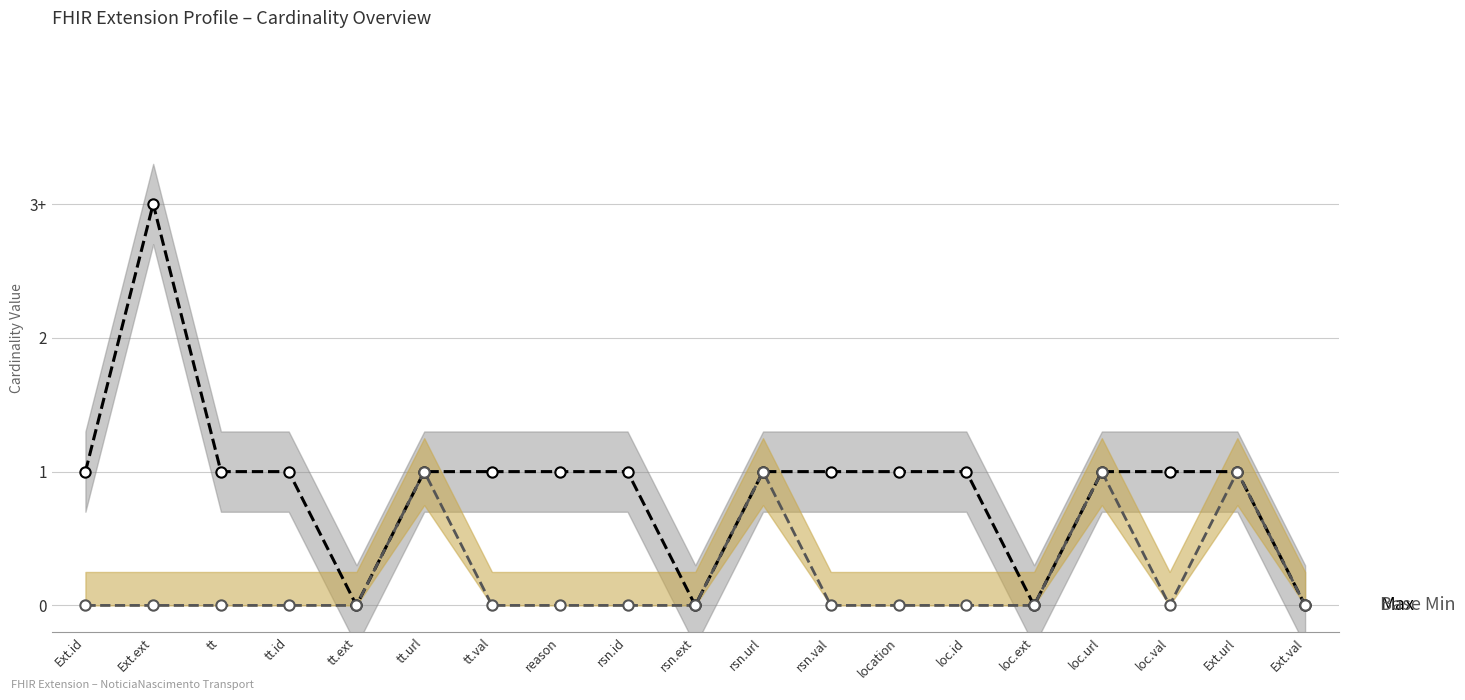

Which series reaches the maximum Y coordinate?

Max